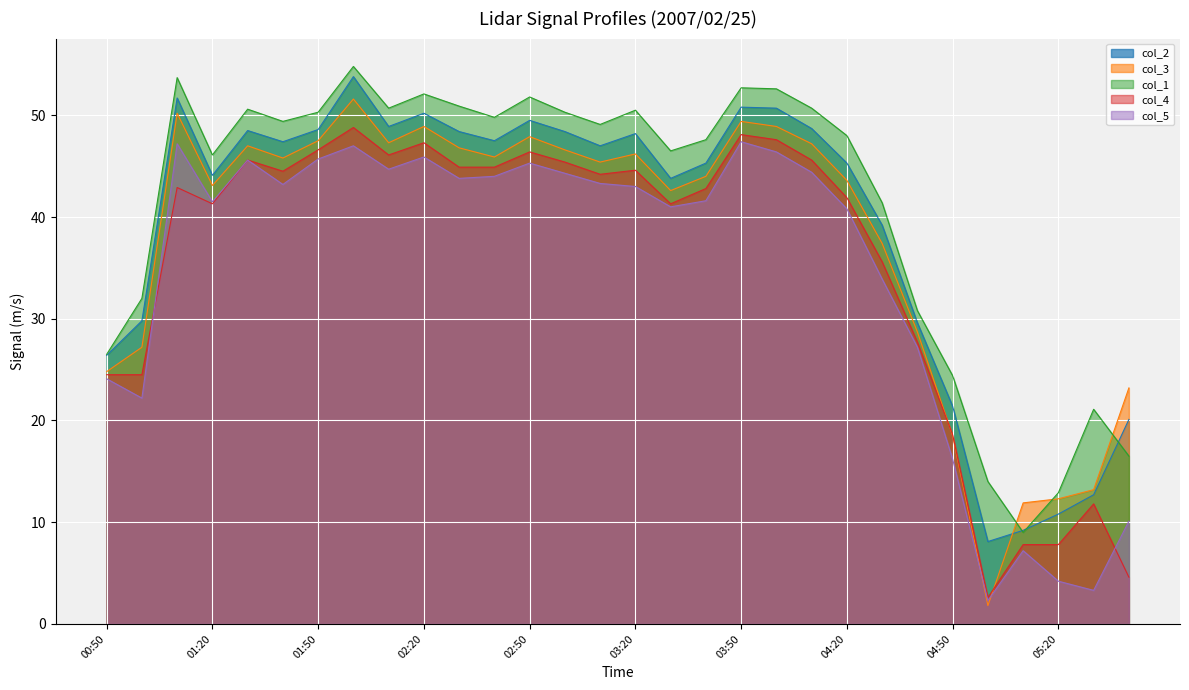

Reading right to left, what are all the values shown in this chart?

col_2: 20.1	12.7	10.8	9.2	8.1	21.4	29.6	39.2	45.3	48.7	50.7	50.8	45.3	43.8	48.2	47.0	48.4	49.5	47.5	48.4	50.2	48.9	53.8	48.6	47.4	48.5	44.1	51.7	29.8	26.4
col_3: 23.2	13.2	12.3	11.9	1.8	18.5	28.7	37.4	43.6	47.2	48.9	49.4	44.0	42.6	46.2	45.4	46.6	47.9	45.9	46.8	48.9	47.3	51.6	47.5	45.8	47.0	43.1	50.2	27.2	24.8
col_1: 16.5	21.1	12.9	9.0	14.0	24.4	30.8	41.4	48.0	50.7	52.6	52.7	47.6	46.5	50.5	49.1	50.3	51.8	49.8	50.9	52.1	50.7	54.8	50.3	49.4	50.6	46.1	53.7	32.0	26.5
col_4: 4.6	11.8	7.8	7.8	2.6	18.6	27.7	35.6	41.9	45.6	47.6	48.1	42.8	41.3	44.6	44.2	45.4	46.4	44.9	44.9	47.3	46.1	48.8	46.6	44.5	45.6	41.3	42.9	24.5	24.5
col_5: 10.1	3.3	4.2	7.2	2.3	16.2	27.2	33.9	40.8	44.4	46.4	47.4	41.6	41.0	43.0	43.3	44.3	45.3	44.0	43.8	45.9	44.7	47.0	45.7	43.2	45.6	41.5	47.2	22.2	24.1